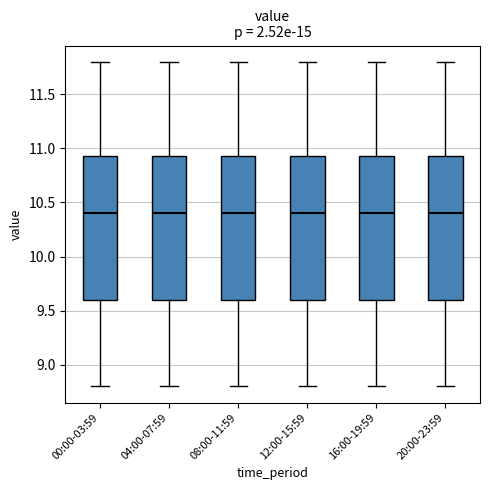

Where is the lower edge of the box for 16:00-19:59 on the y-axis? The values are not printed on the chart, so give them approximately, as read against the axis.

9.60